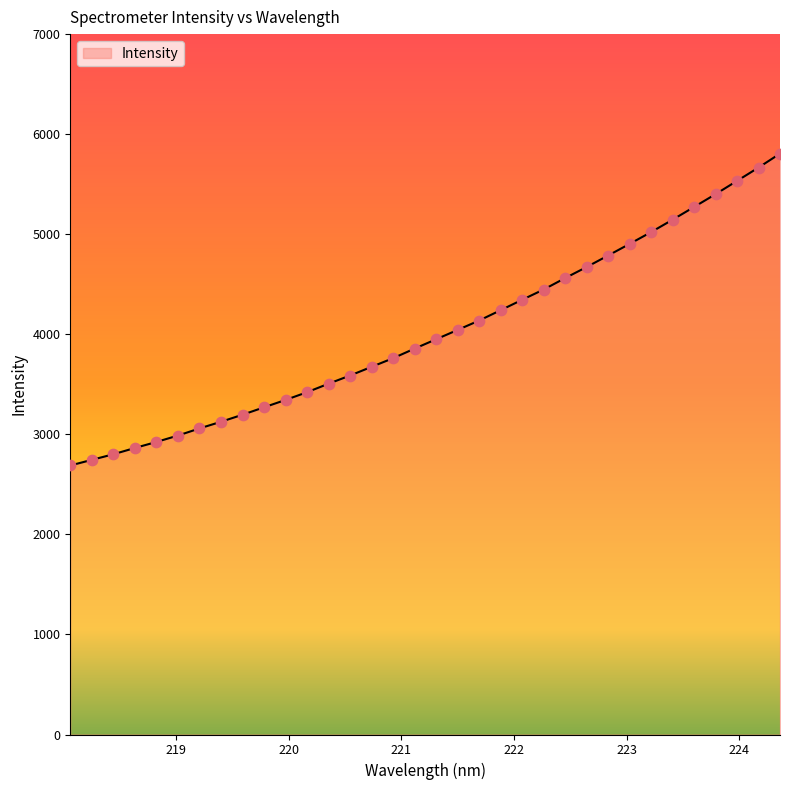

What is the greatest value displayed?

5805.8